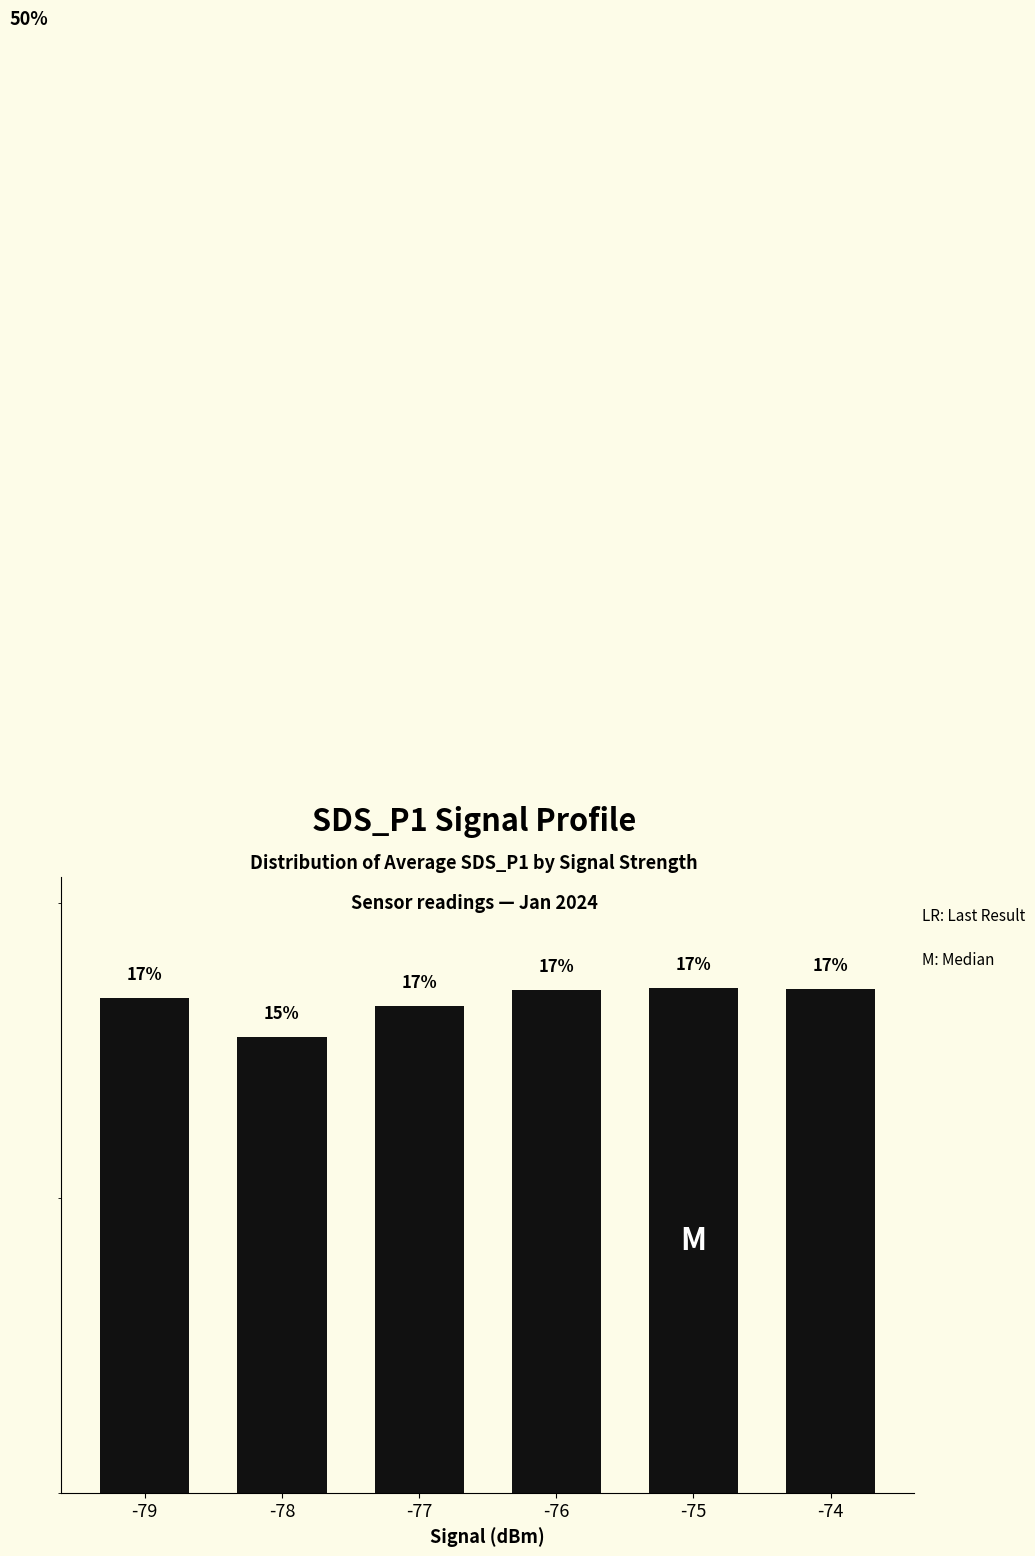

What is the difference between the second highest and second lowest values?

0.6